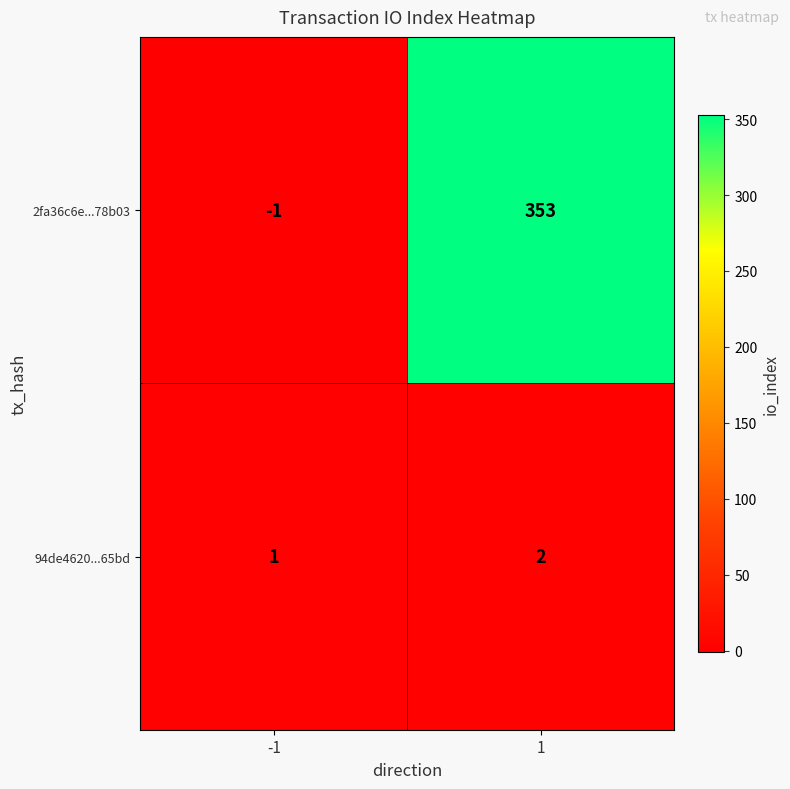

Which category has the highest value across all series?

1